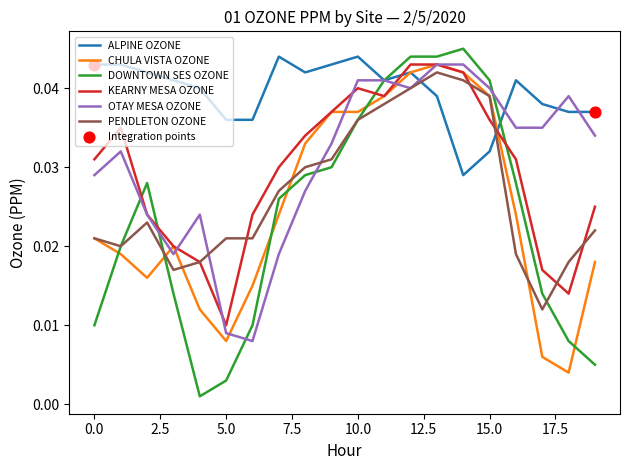

Which series has the largest range (max minus min)?

DOWNTOWN SES OZONE